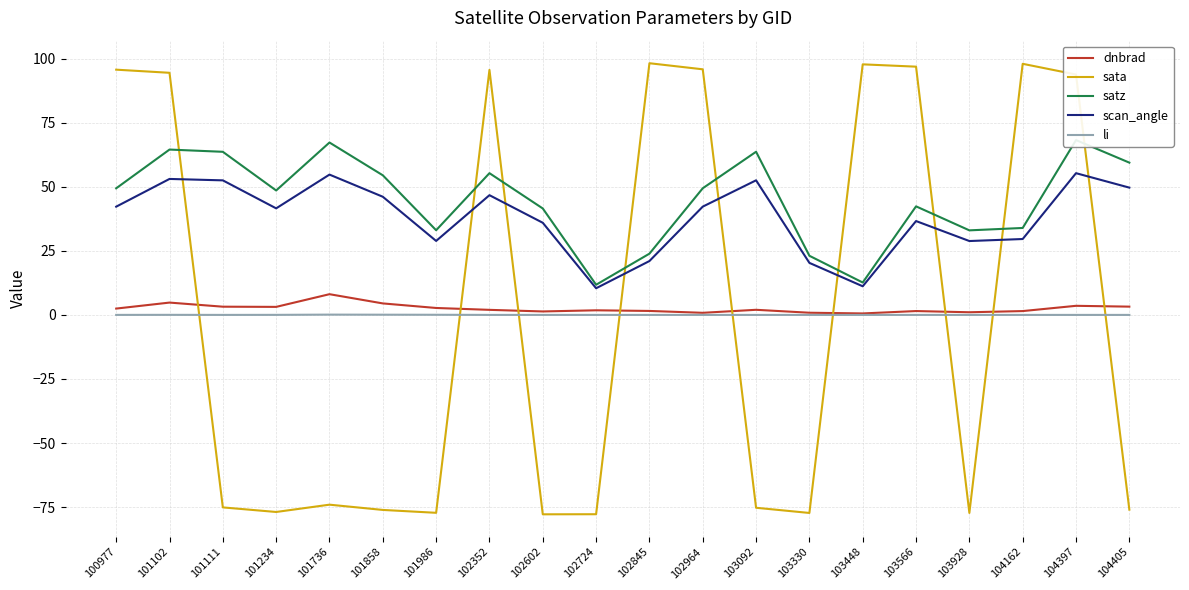

What are all the series names shown in the legend?

dnbrad, sata, satz, scan_angle, li